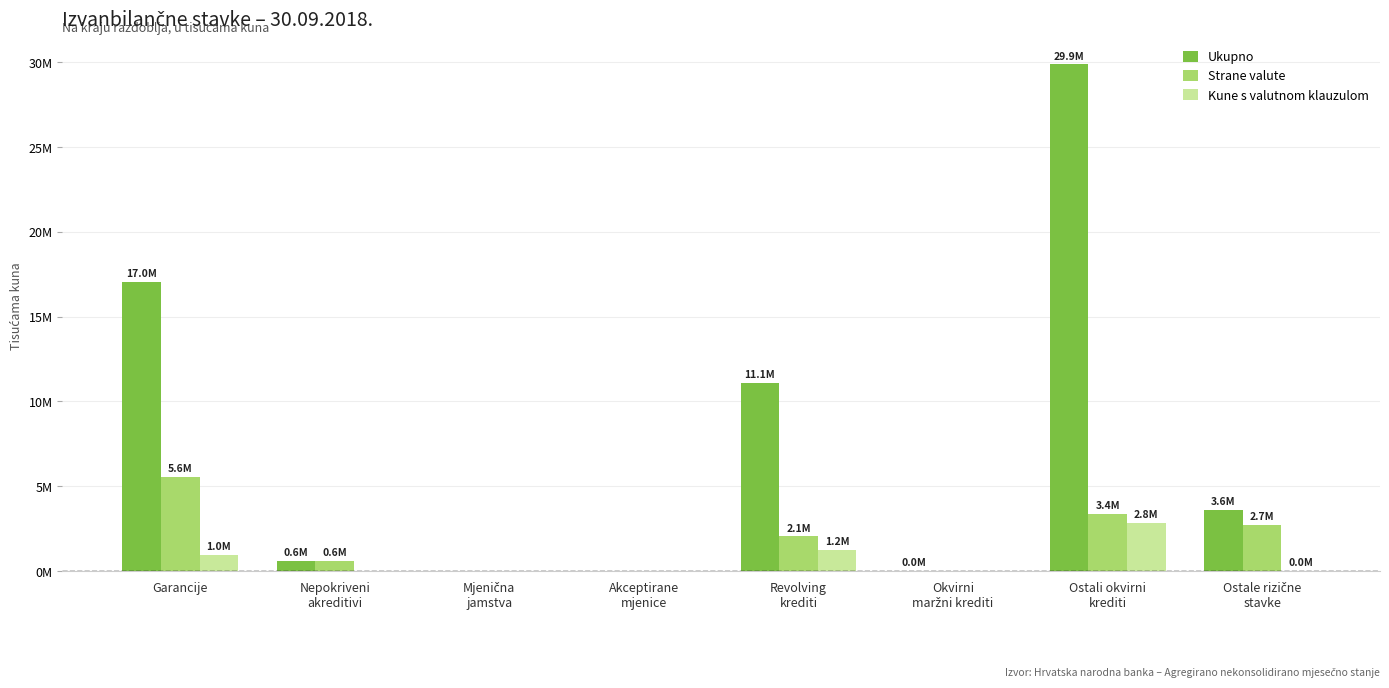

What are all the series names shown in the legend?

Ukupno, Strane valute, Kune s valutnom klauzulom